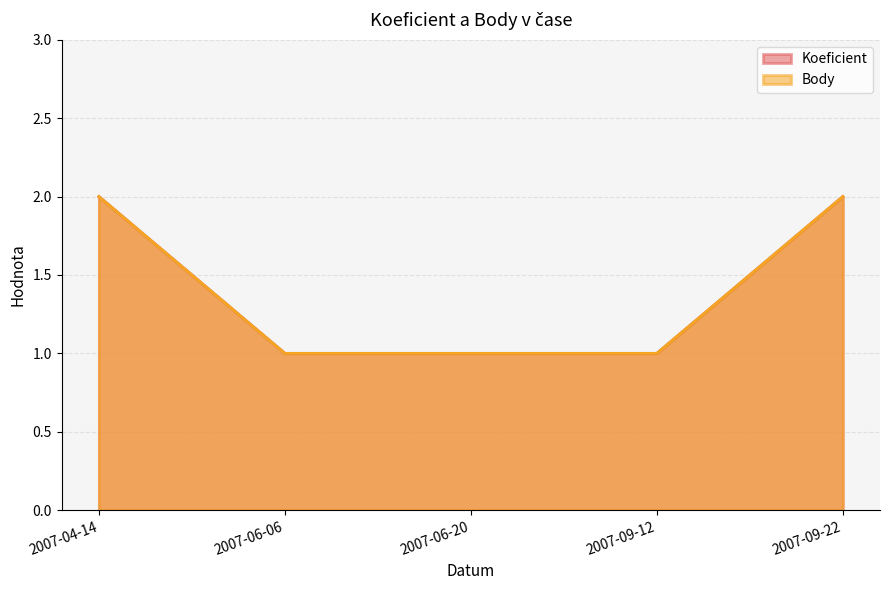

Is it true that Body equals 2 at 2007-06-06?

False